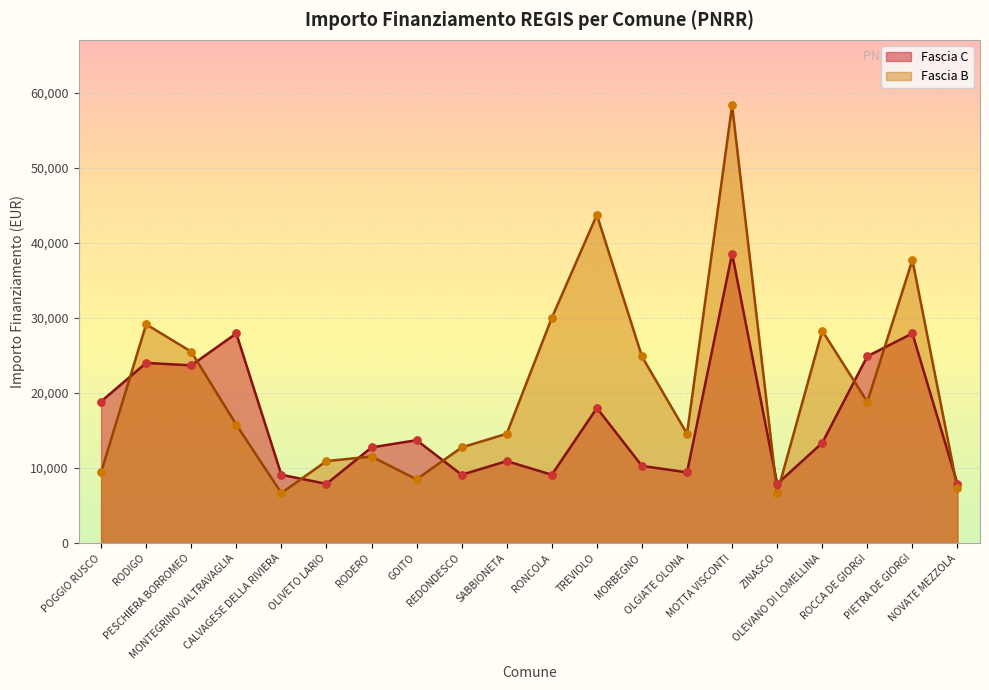

At how many categories does at least one series exceed 47039?

1